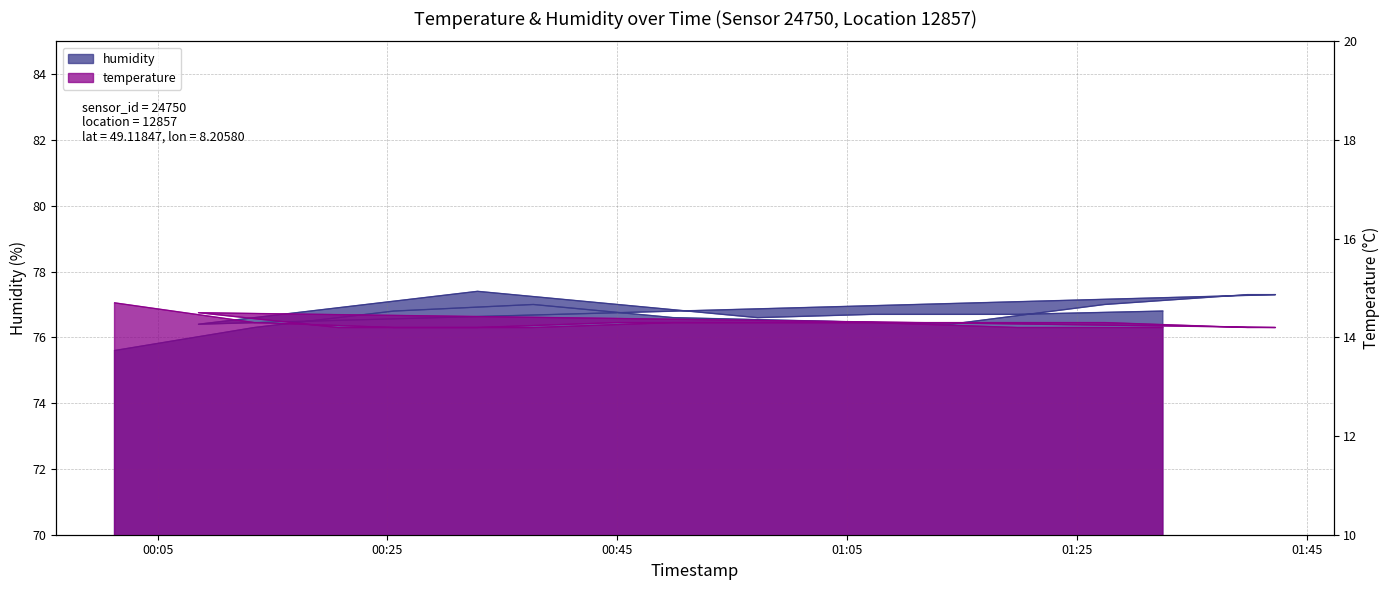

How many lines are shown in the chart?

2